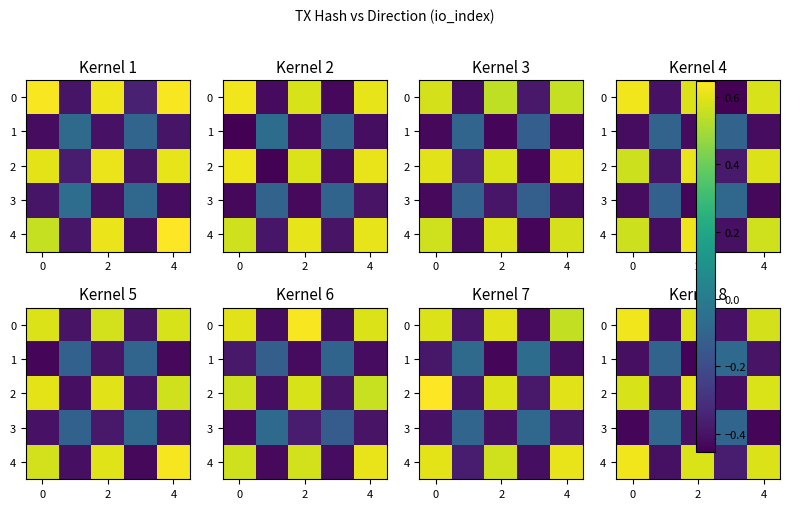

What is the average value of the 1 series?

-0.3